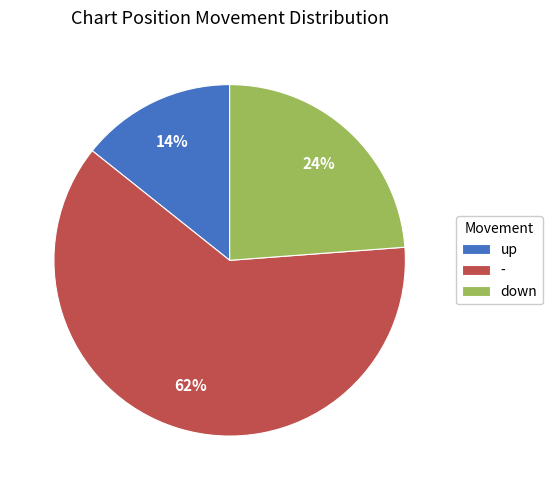

Is up the majority of the pie?

No